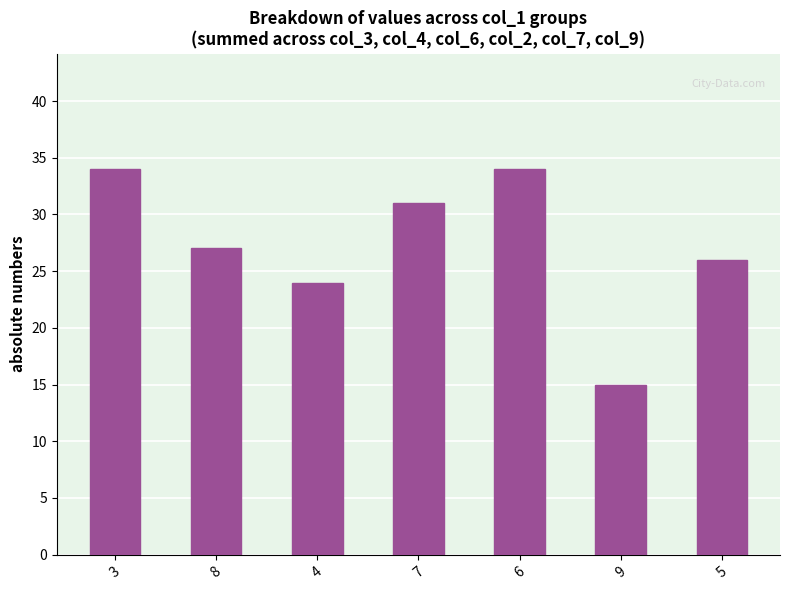

What is the value of the 4th bar from the left?

31